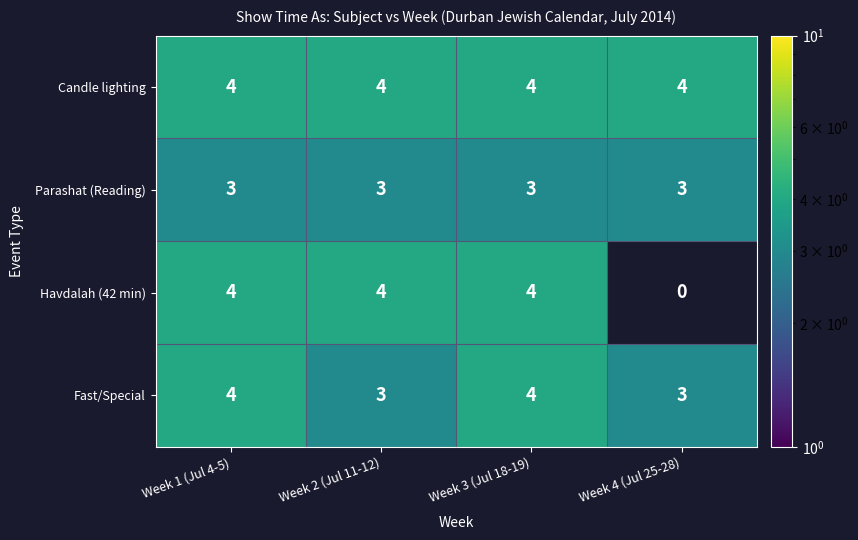

What is the minimum value for Fast/Special?

3